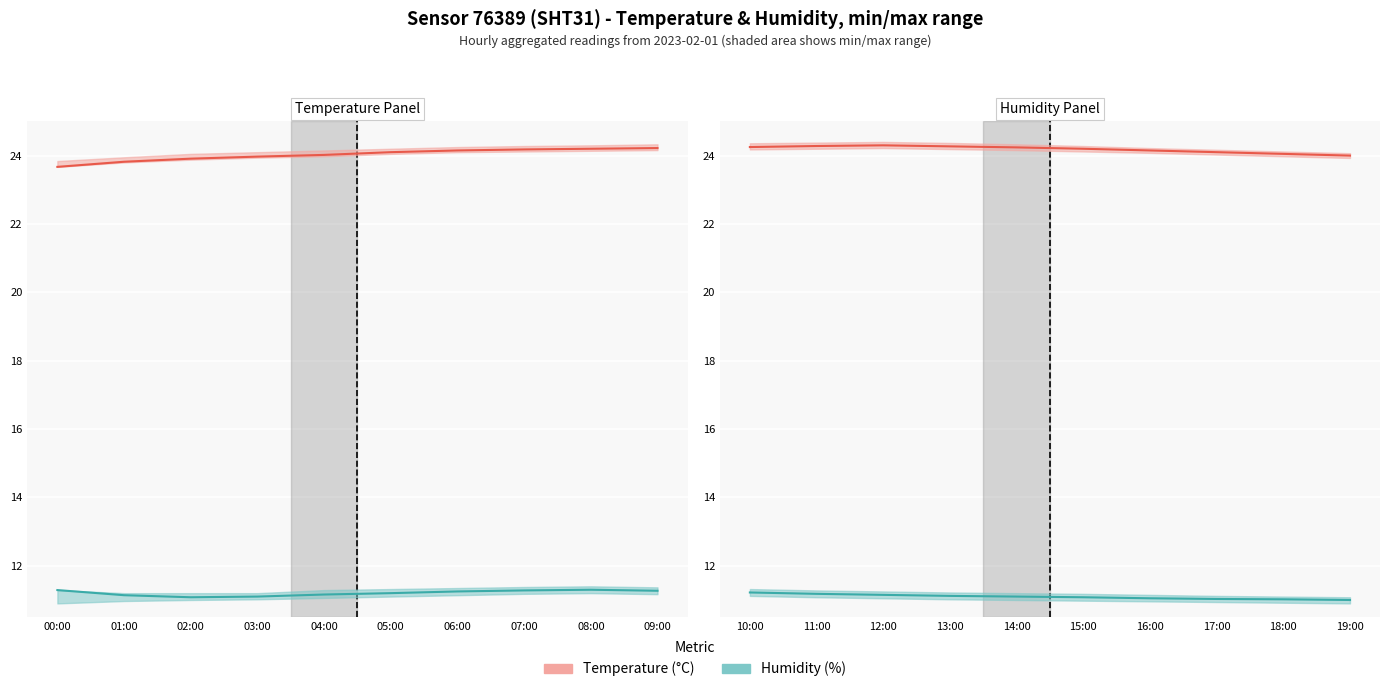

Is it true that Temperature line equals 35.8 at 18:00?

False